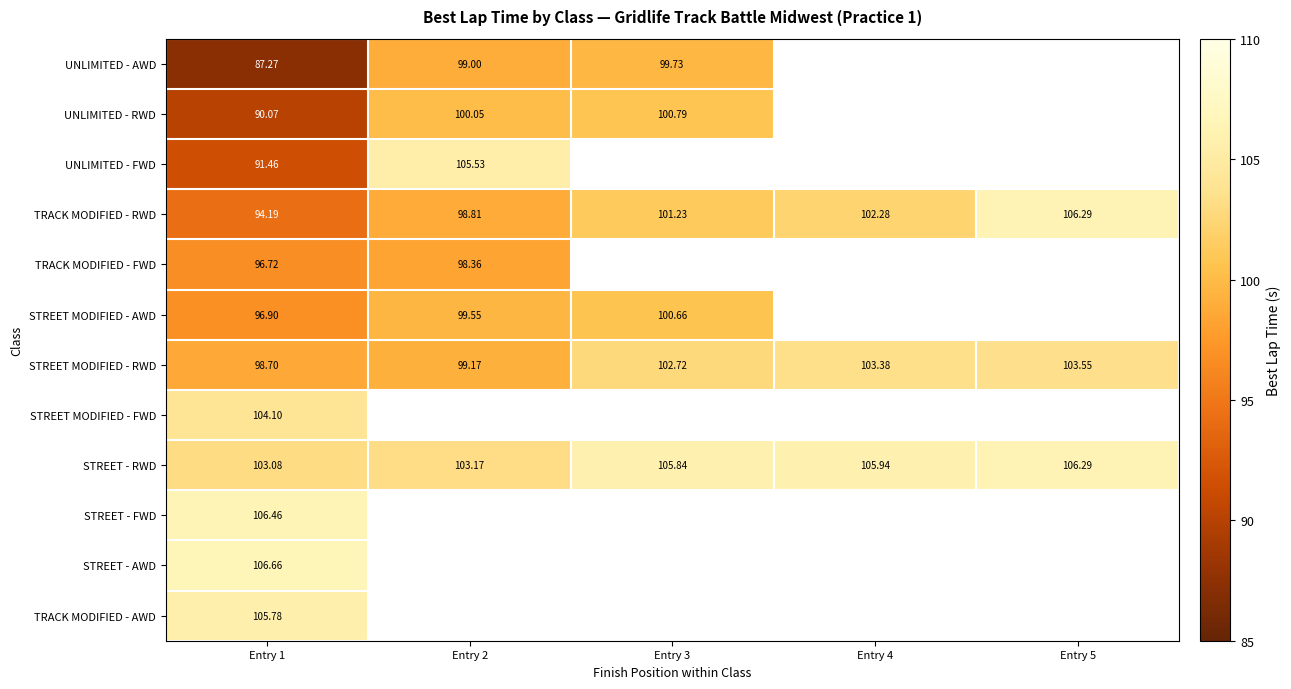

Is the value of STREET MODIFIED - AWD at Entry 2 greater than the value of TRACK MODIFIED - RWD at Entry 2?

Yes